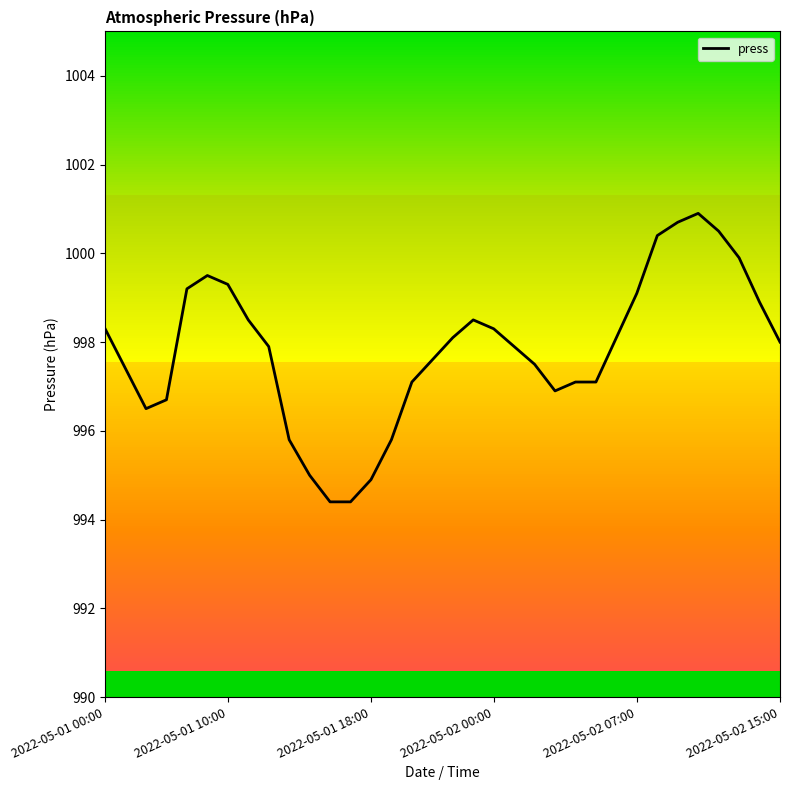

Reading left to right, what are all the values shown in this chart?

998.3	997.4	996.5	996.7	999.2	999.5	999.3	998.5	997.9	995.8	995.0	994.4	994.4	994.9	995.8	997.1	997.6	998.1	998.5	998.3	997.9	997.5	996.9	997.1	997.1	998.1	999.1	1000.4	1000.7	1000.9	1000.5	999.9	998.9	998.0